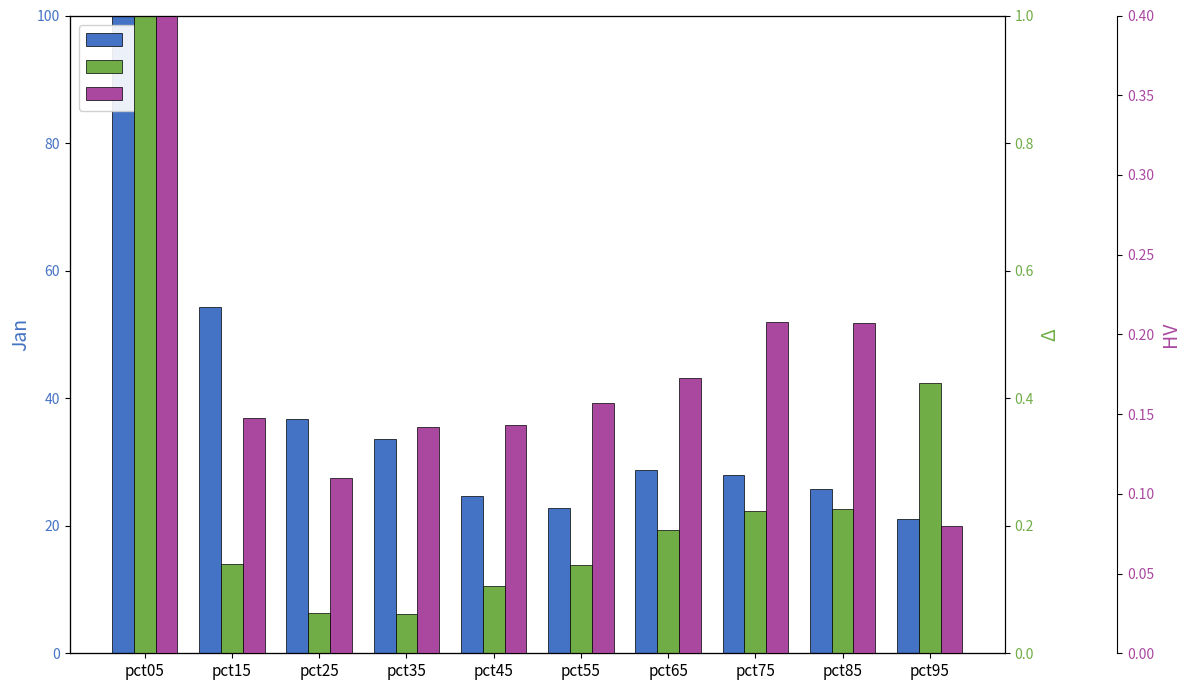

Which series has the largest range (max minus min)?

Jan